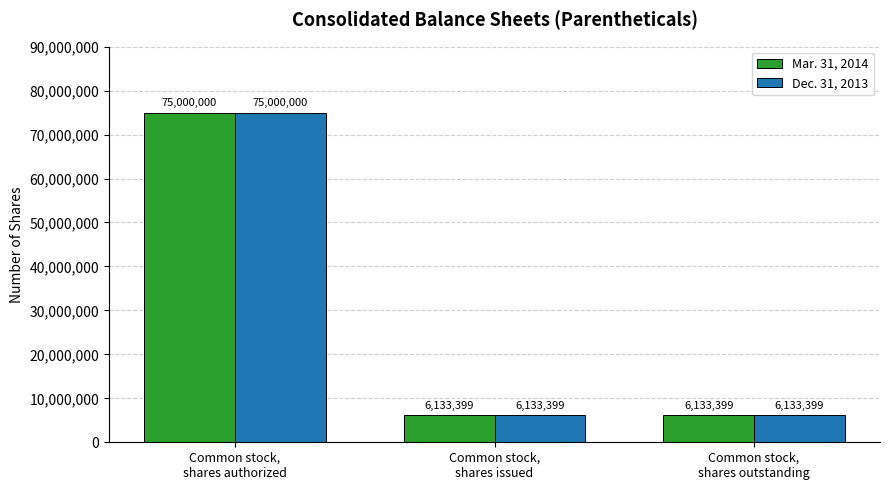

What is the average value of the Dec. 31, 2013 series?

29088933